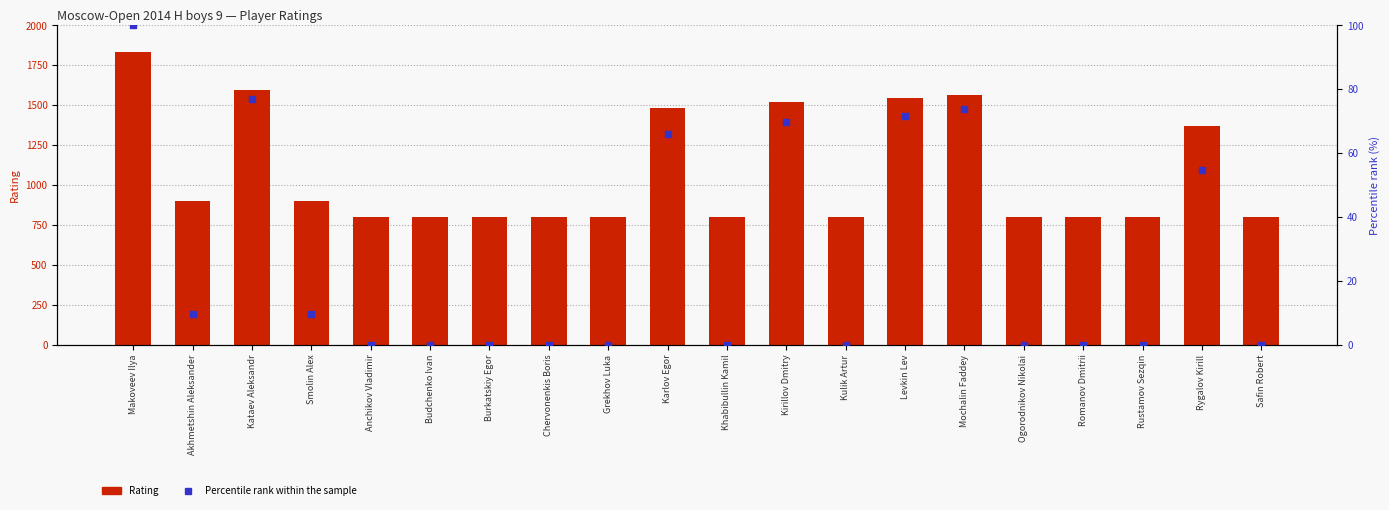

What are all the series names shown in the legend?

Rating, Percentile rank within the sample